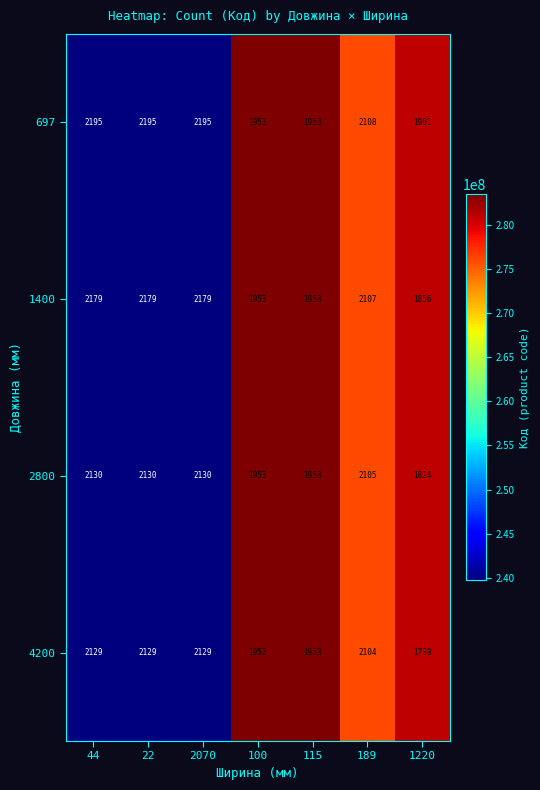

Reading left to right, list all the values displayed in this chart.

697: 2195	2195	2195	1953	1953	2108	1901
1400: 2179	2179	2179	1953	1953	2107	1856
2800: 2130	2130	2130	1953	1953	2105	1824
4200: 2129	2129	2129	1953	1953	2104	1739